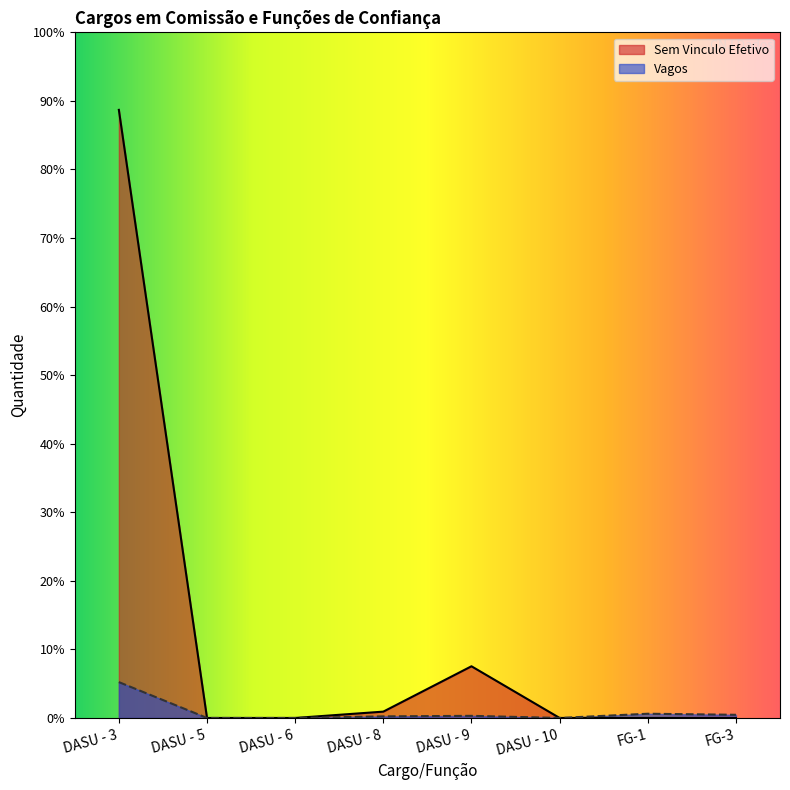

True or false: Vagos and Sem Vinculo Efetivo intersect in this chart.

False